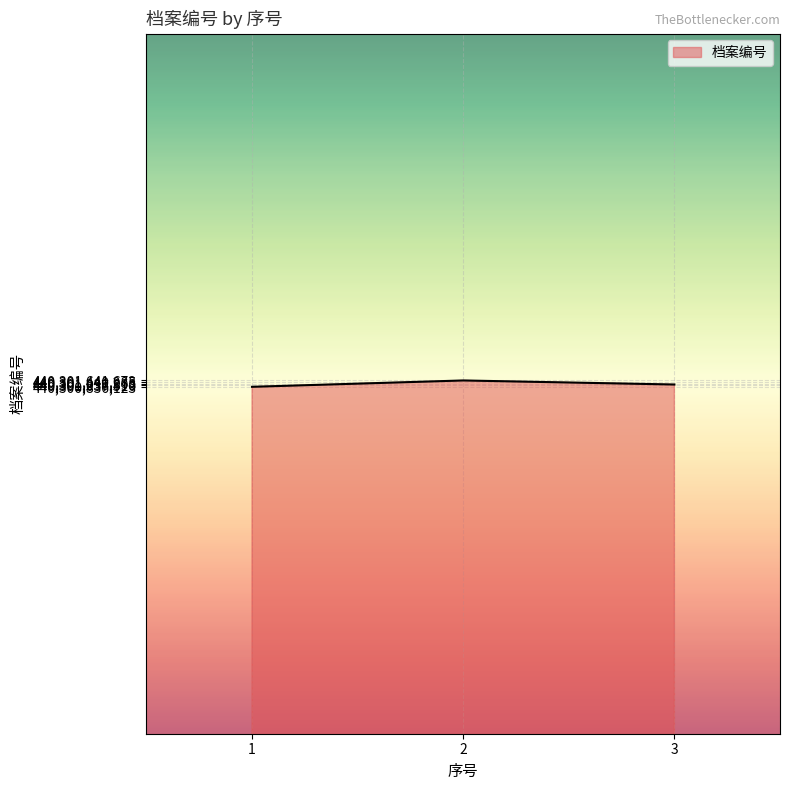

The value at 3 is 440301127482. True or false?

True